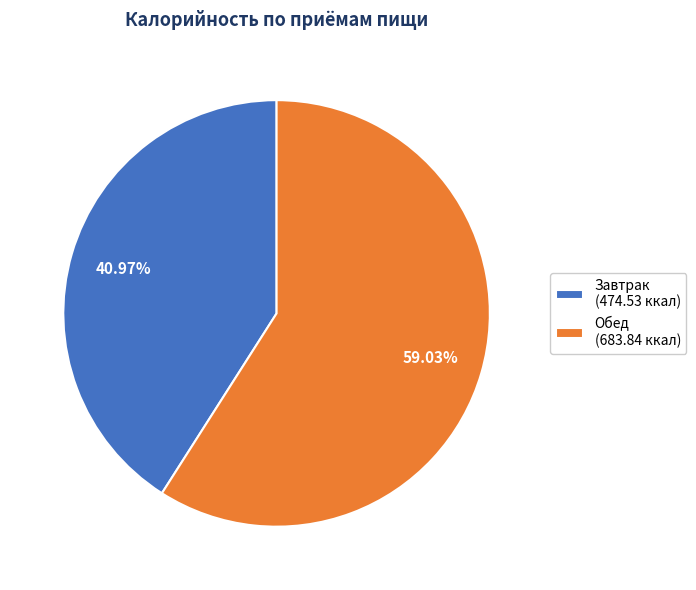

The Завтрак slice represents 50% of the pie. True or false?

False